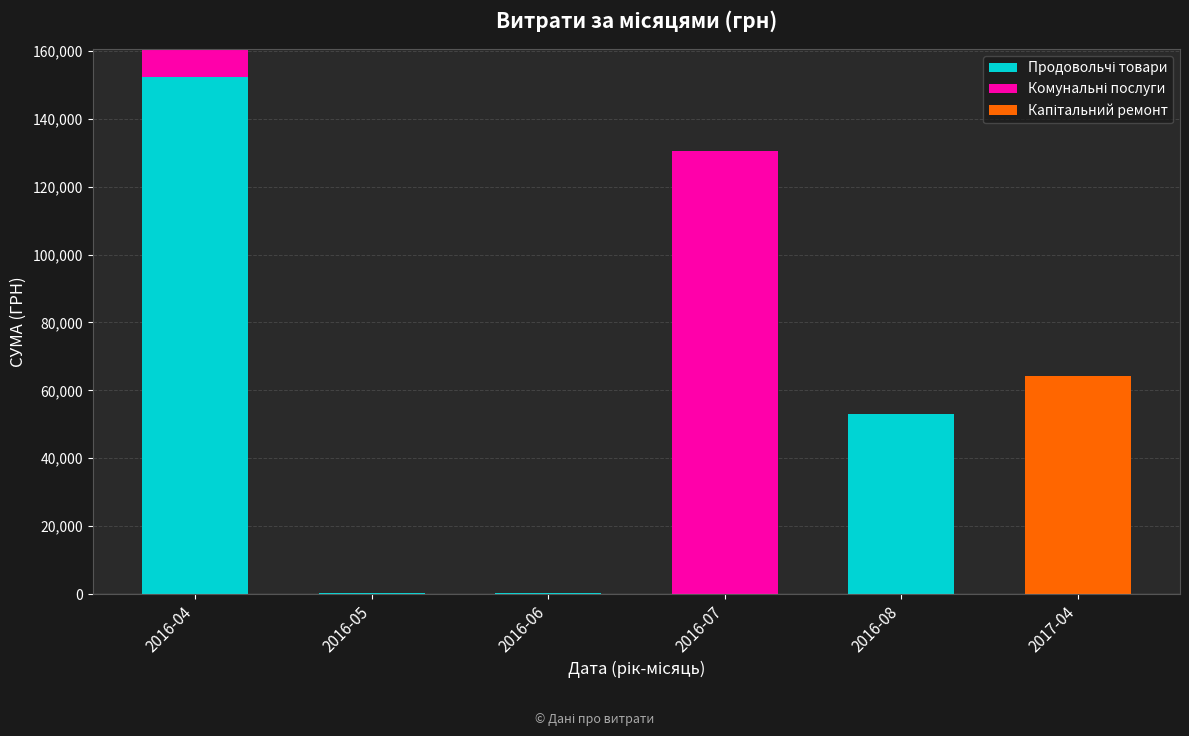

What is the total value across all series at 2016-07?

130379.7